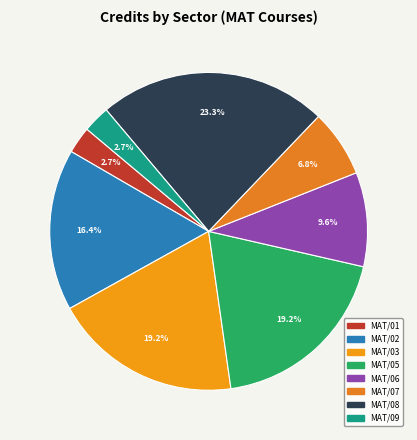

To the nearest percent, what percentage of the pie is MAT/09?

3%